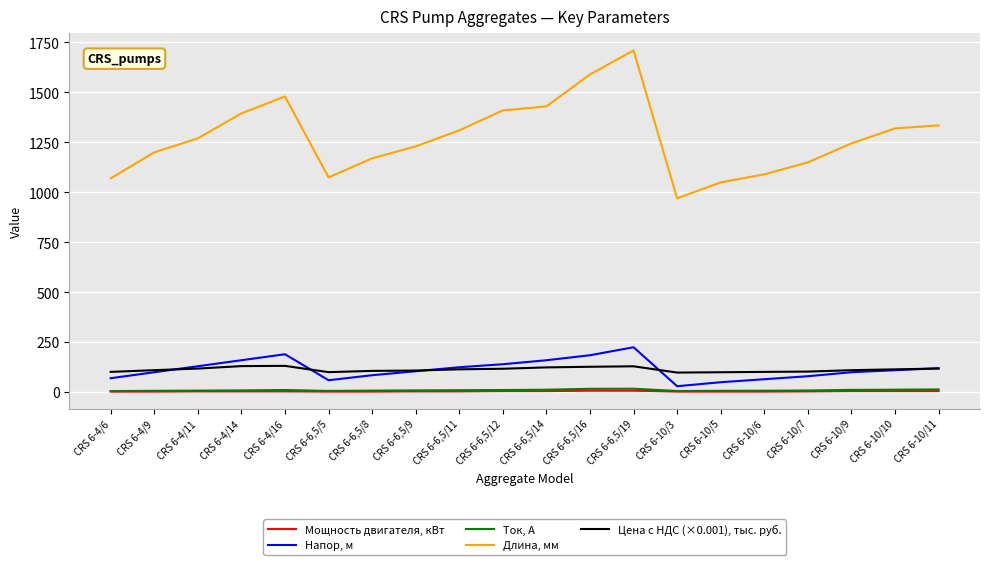

What is the average value of the Цена с НДС (×0.001), тыс. руб. series?

113.4